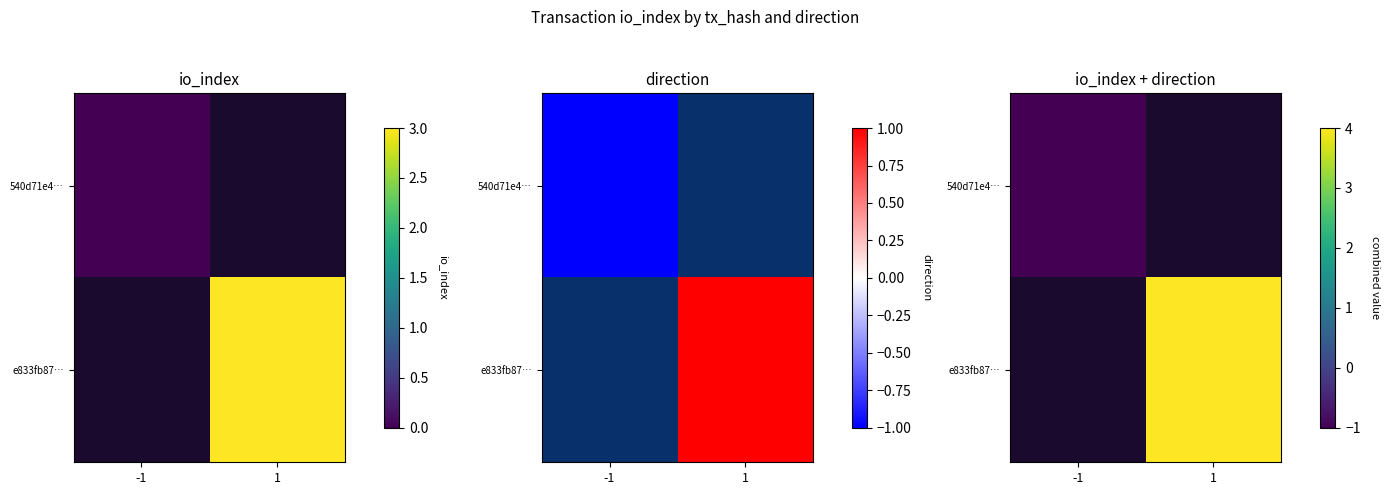

Is the value of 540d71e4… at 1 greater than the value of e833fb87… at 1?

No